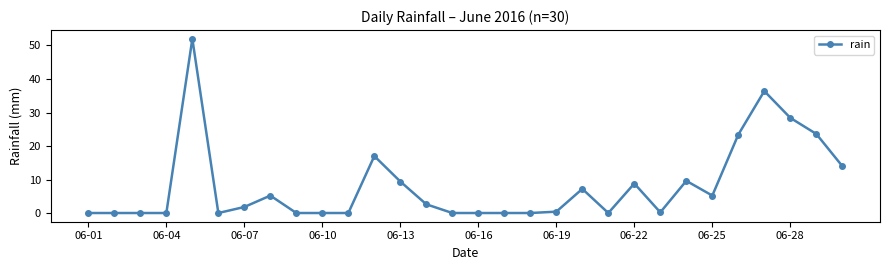

What is the greatest value displayed?

52.0